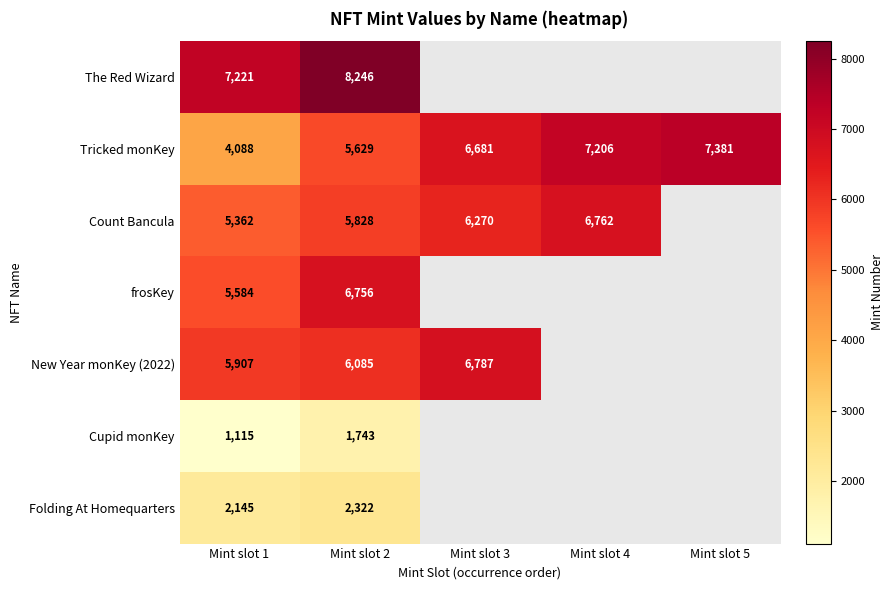

What is the approximate value of Tricked monKey at Mint slot 4, to the nearest 50?

7200